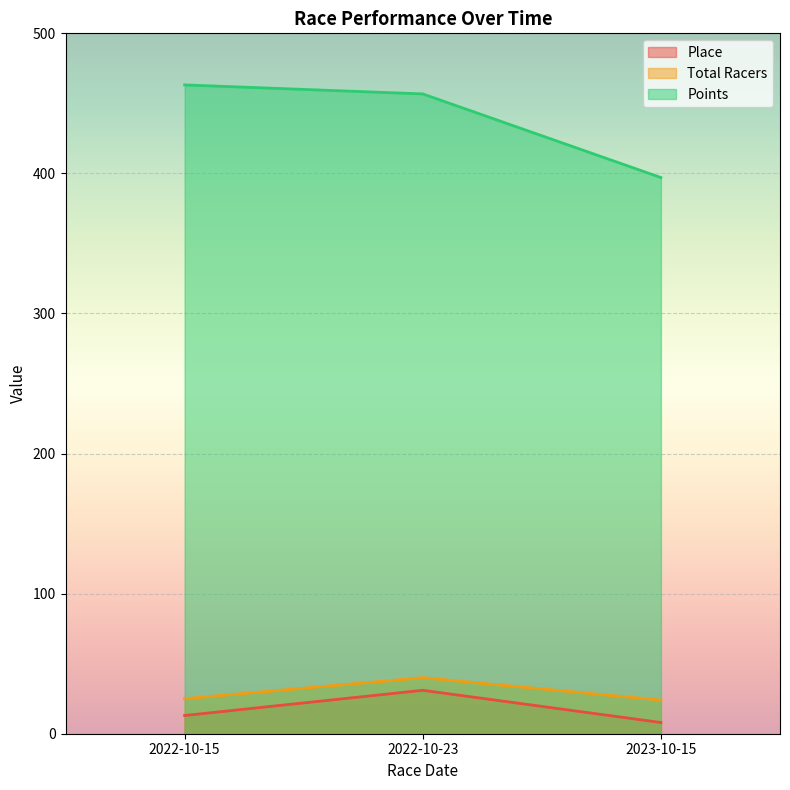

Reading right to left, list all the values displayed in this chart.

Place: 8.0	31.0	13.0
Total Racers: 24.0	40.0	25.0
Points: 397.1	456.7	463.2